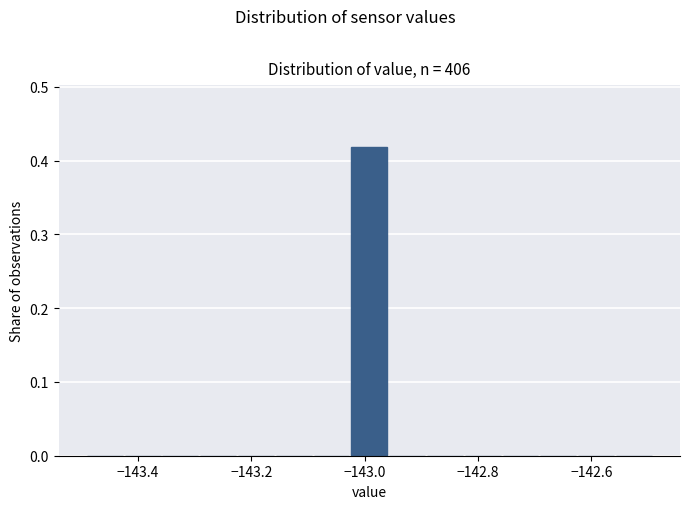

Around what value on the x-axis is the tallest bar? Give the approximate position of its centre, as read against the axis.

-143.00